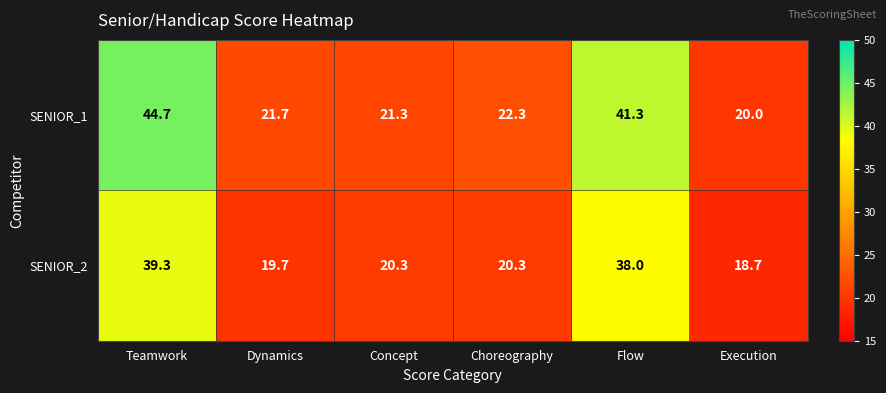

What is the difference between the maximum and minimum values in the SENIOR_2 series?

20.6